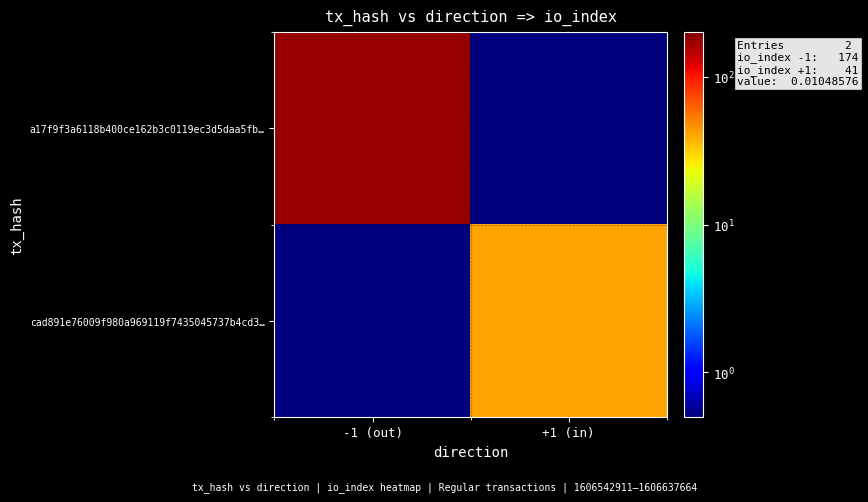

Reading left to right, transcribe all the data shown in this chart.

a17f9f3a6118b400ce162b3c0119ec3d5daa5fb…: -1 (out)=174.0	+1 (in)=0.1
cad891e76009f980a969119f7435045737b4cd3…: -1 (out)=0.1	+1 (in)=41.0